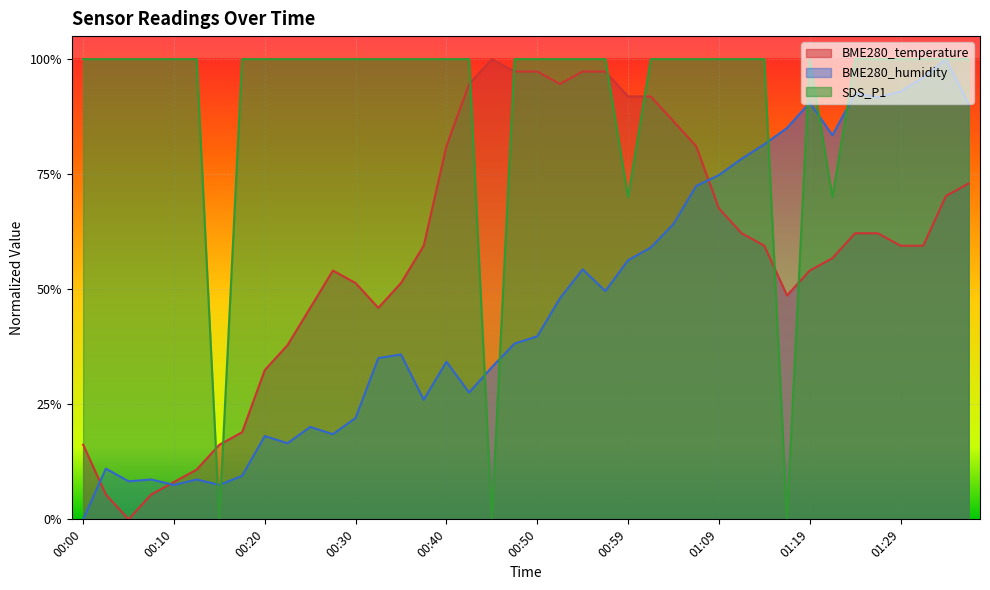

How many lines are shown in the chart?

3